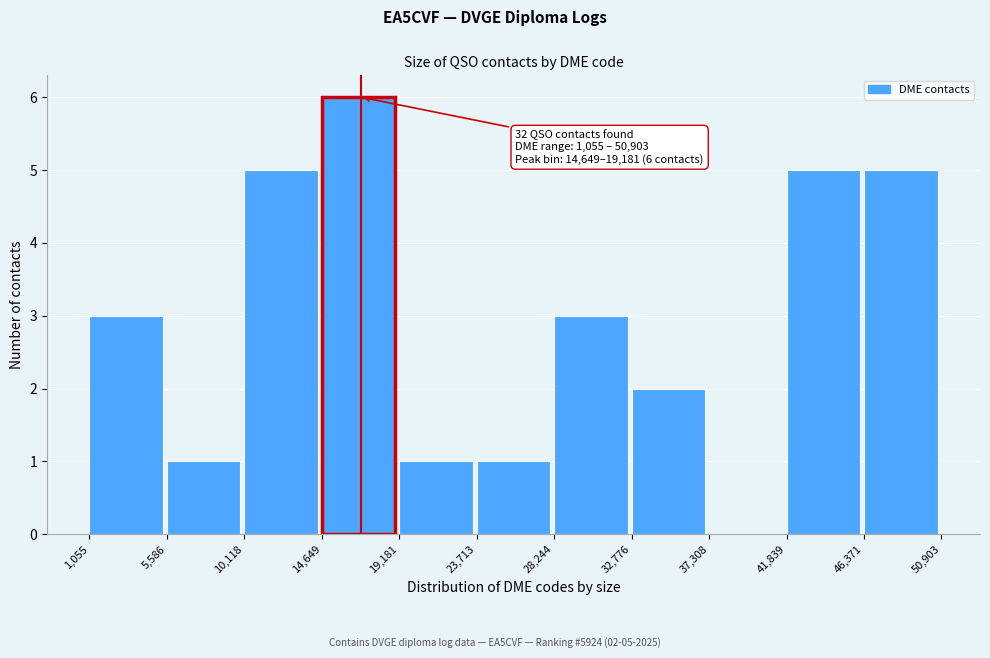

Which range on the x-axis has the tallest bar?

14,649 to 19,181